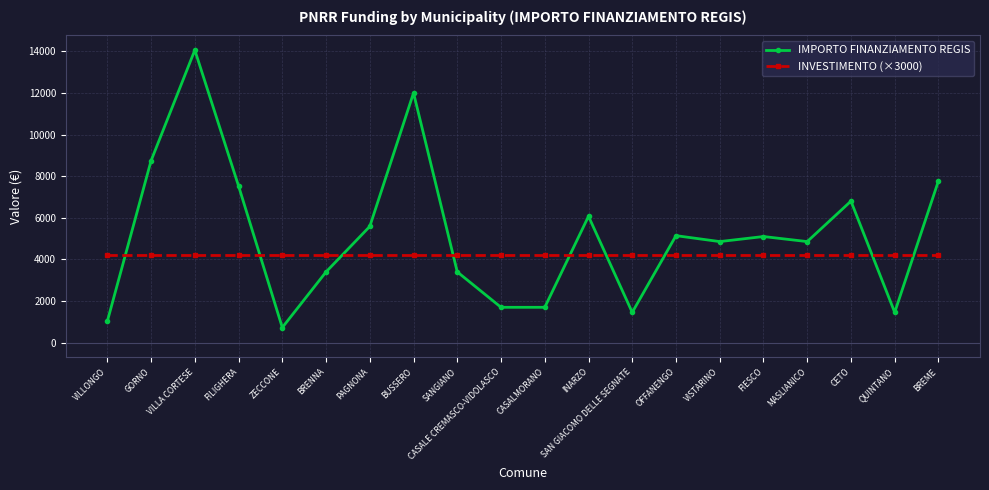

Which series has the largest range (max minus min)?

IMPORTO FINANZIAMENTO REGIS